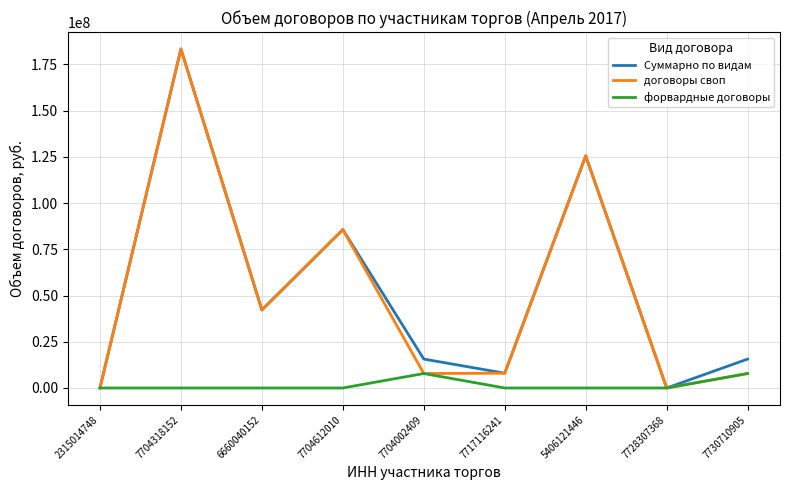

At how many categories does at least one series exceed 3122087?

7